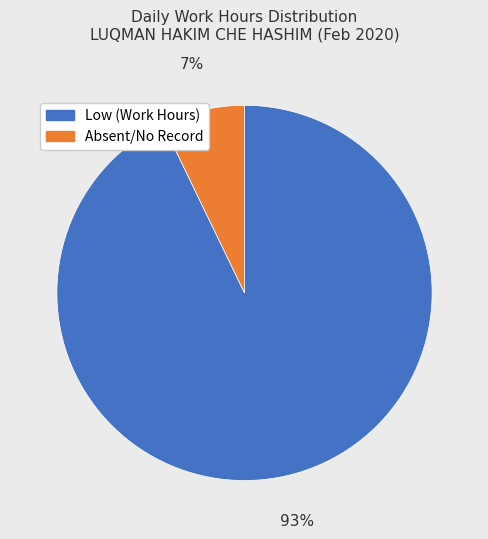

To the nearest percent, what is the average slice percentage?

50%